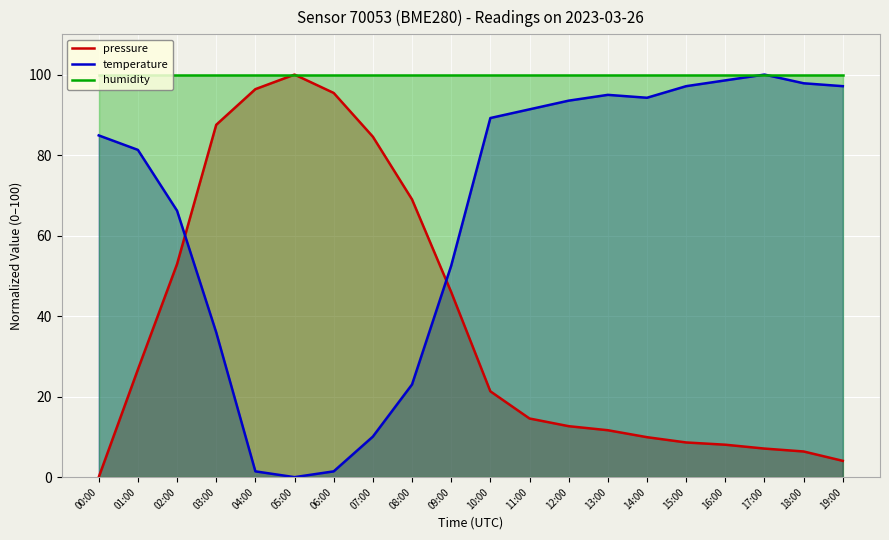

True or false: pressure and temperature cross at least once.

True